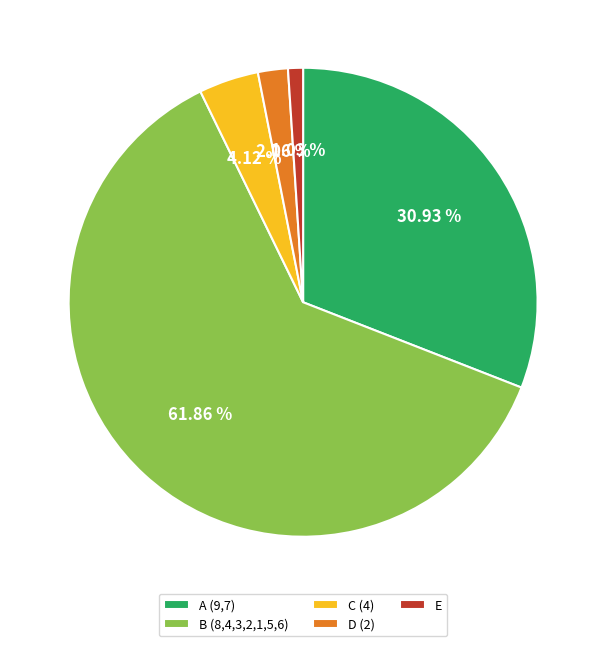

What is the ratio of the value at E to the value at D (2)?

0.5